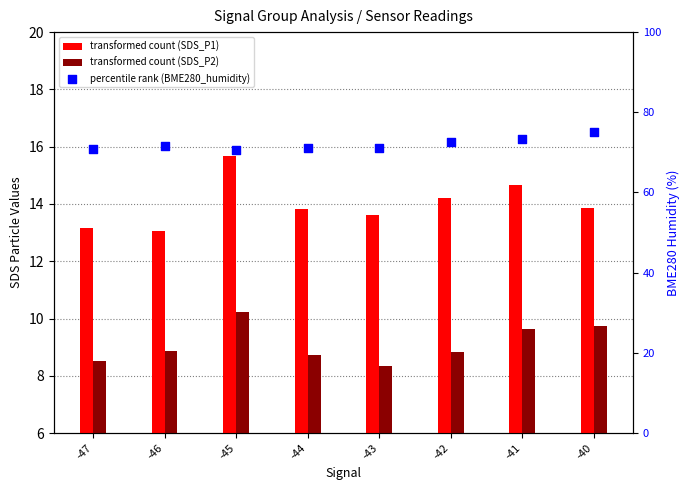

Which series contains the highest Y value?

percentile rank (BME280_humidity)